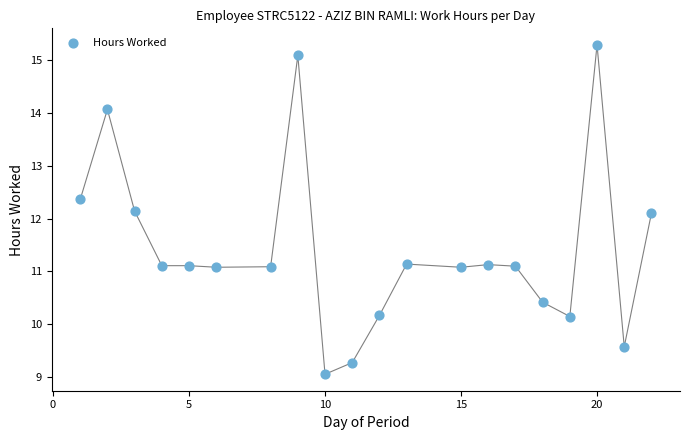

What is the range of Y values (max minus min)?

6.2